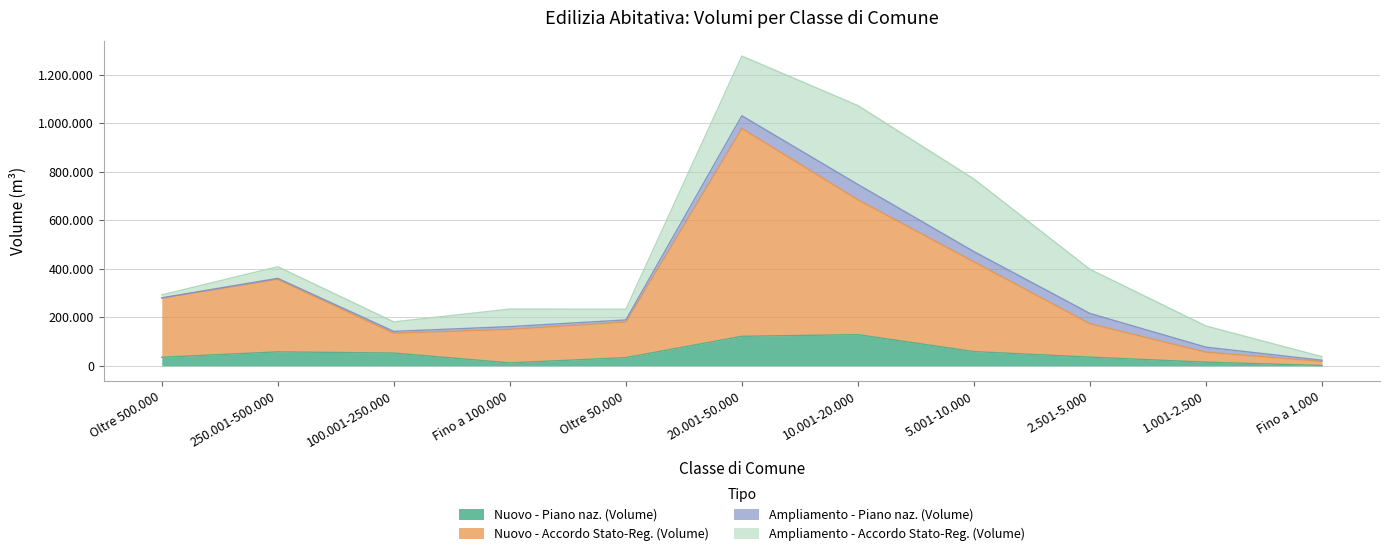

At which label does Nuovo - Accordo Stato-Reg. (Volume) reach its minimum?

Fino a 1.000